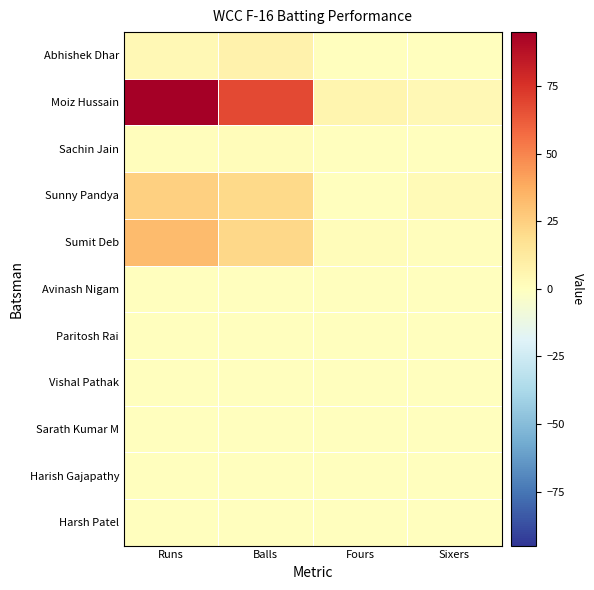

Which series has the widest spread of values?

Moiz Hussain